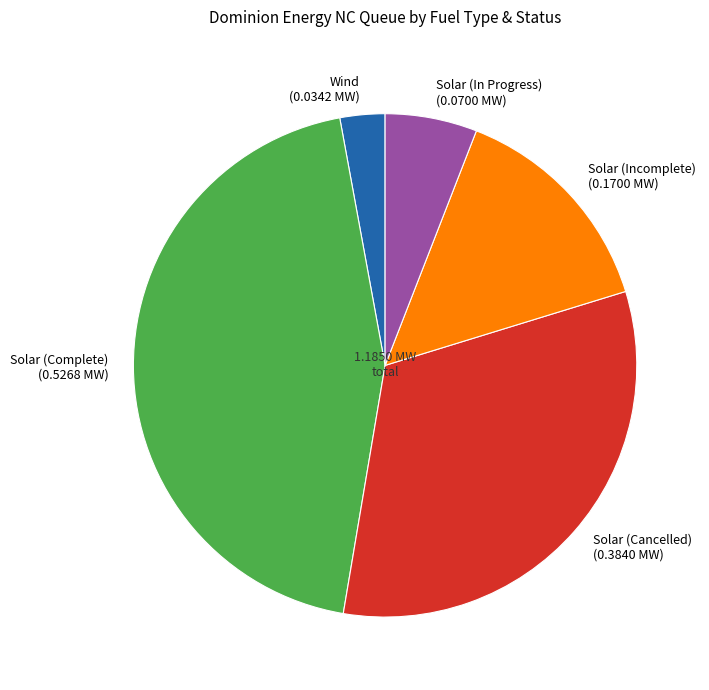

Do Solar (Cancelled) and Wind together represent more than half of the pie?

No